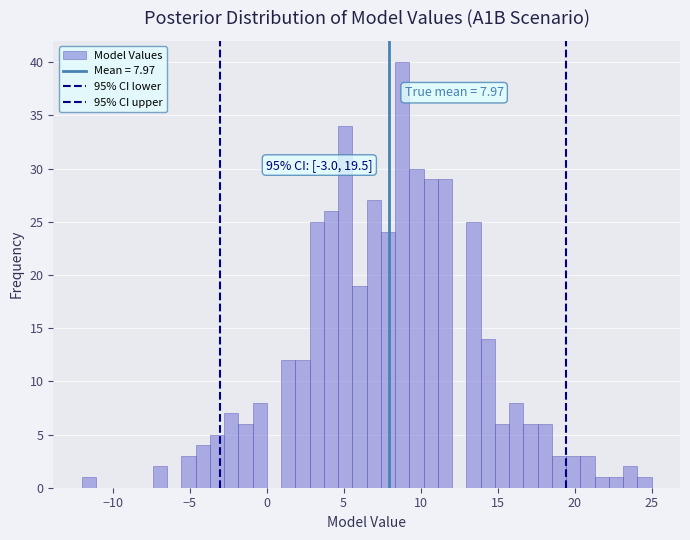

Read against the x-axis, roughly where is the centre of the tallest bar?

9.0